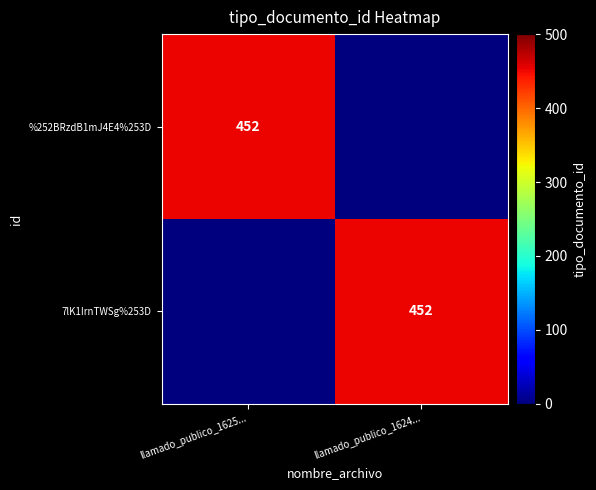

Is it true that 7lK1IrnTWSg%253D equals 452 at llamado_publico_1624...?

True